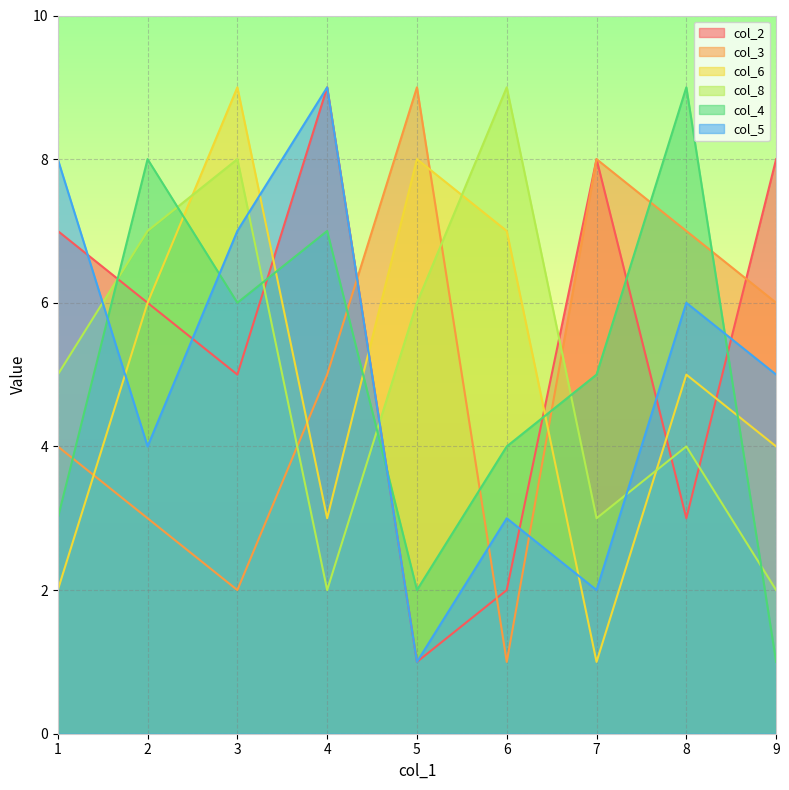

Between 1 and 5, which is larger?

1